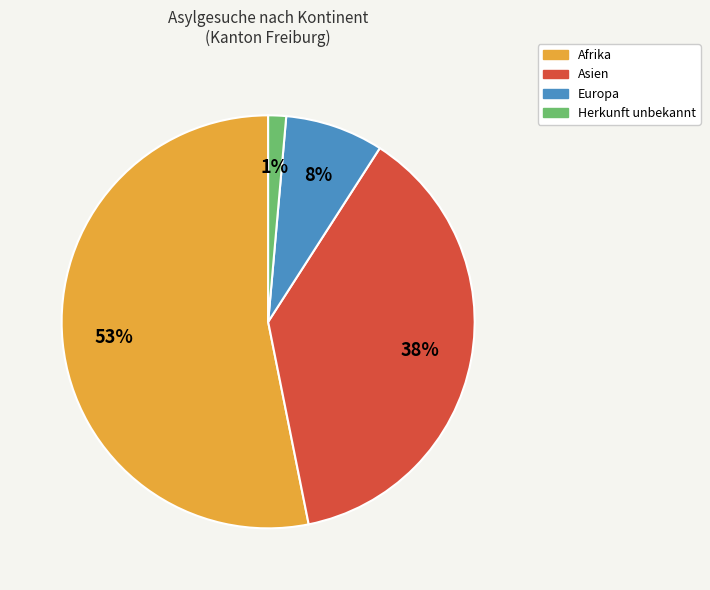

Is the sum of Afrika and Europa greater than half?

Yes